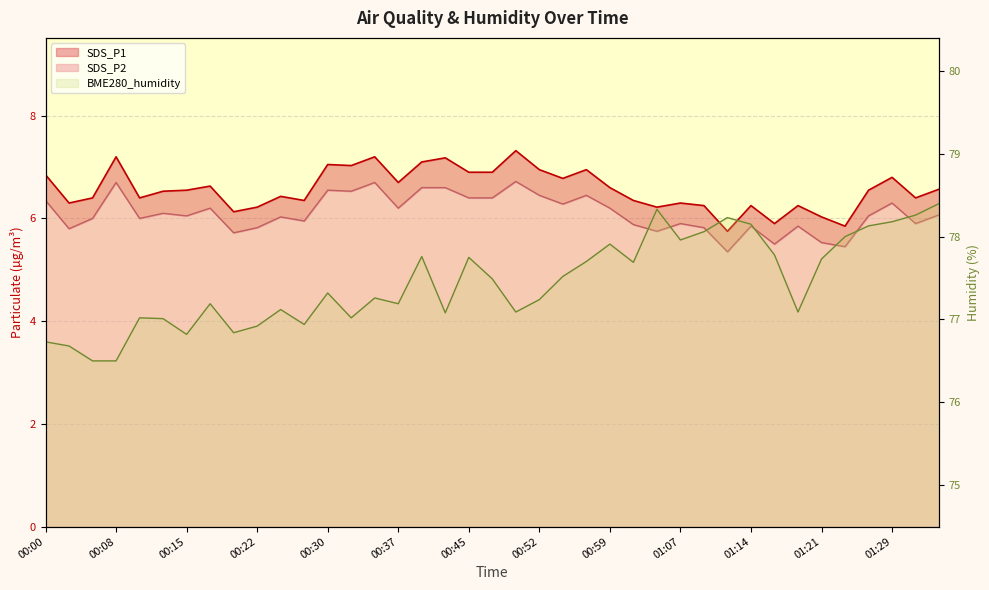

What are all the series names shown in the legend?

SDS_P1, SDS_P2, BME280_humidity